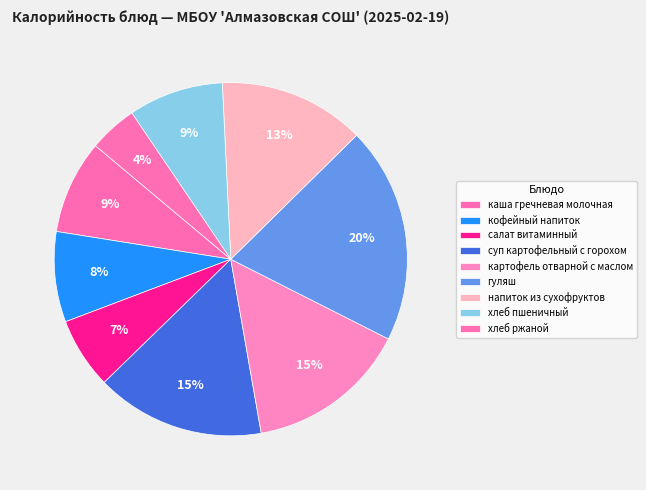

Is напиток из сухофруктов the majority of the pie?

No